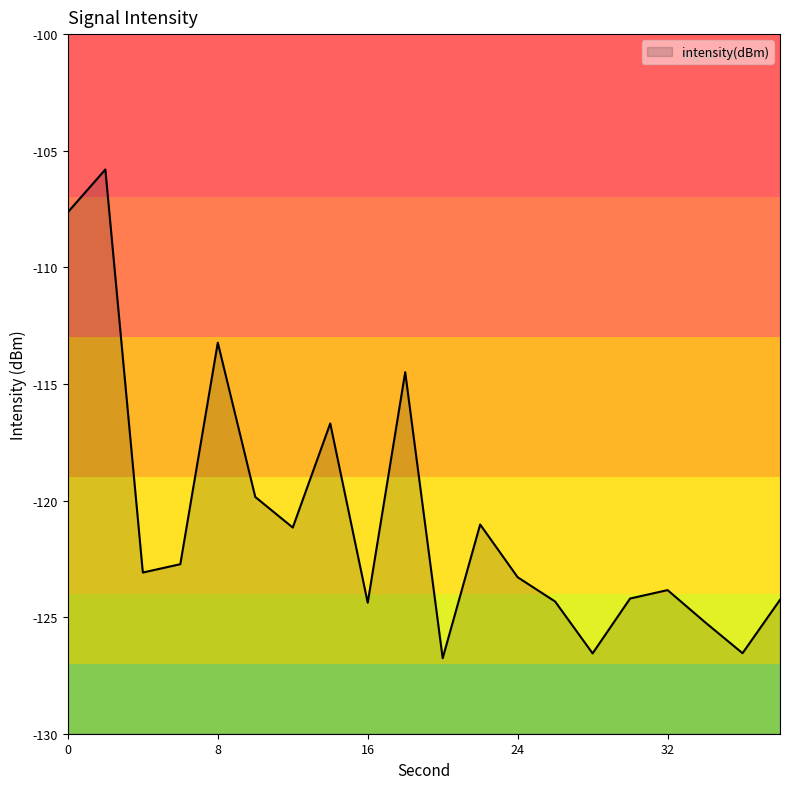

How many lines are shown in the chart?

1